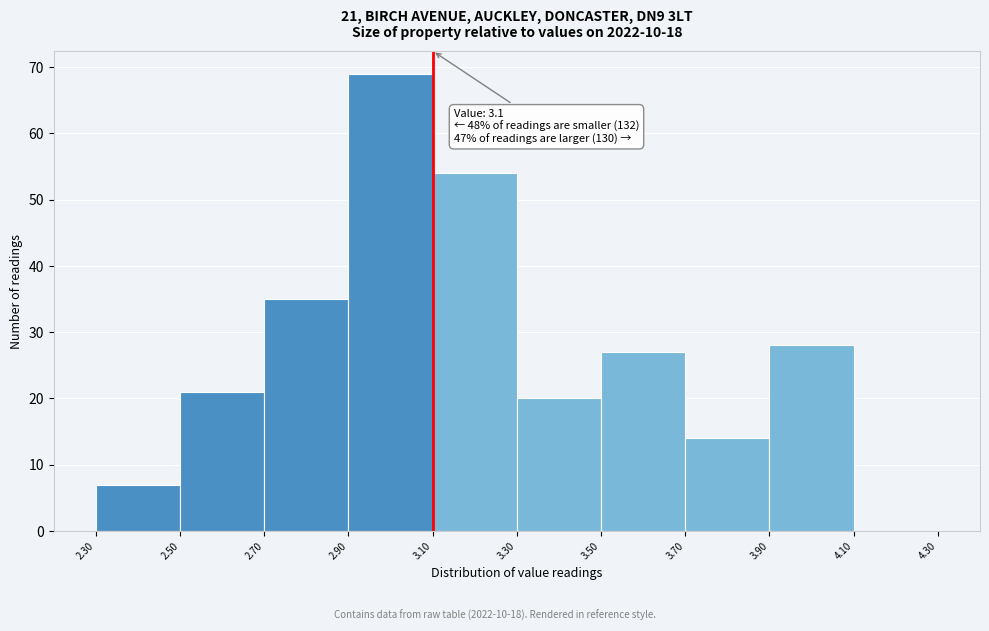

Which range on the x-axis has the tallest bar?

2.90 to 3.10